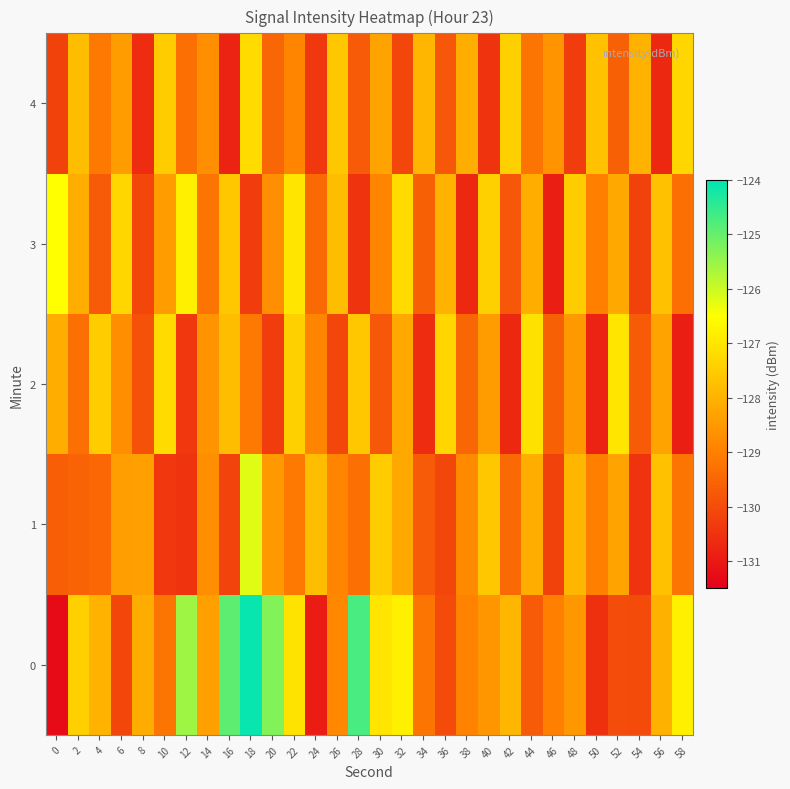

Between 4 and 20, which is larger?

20